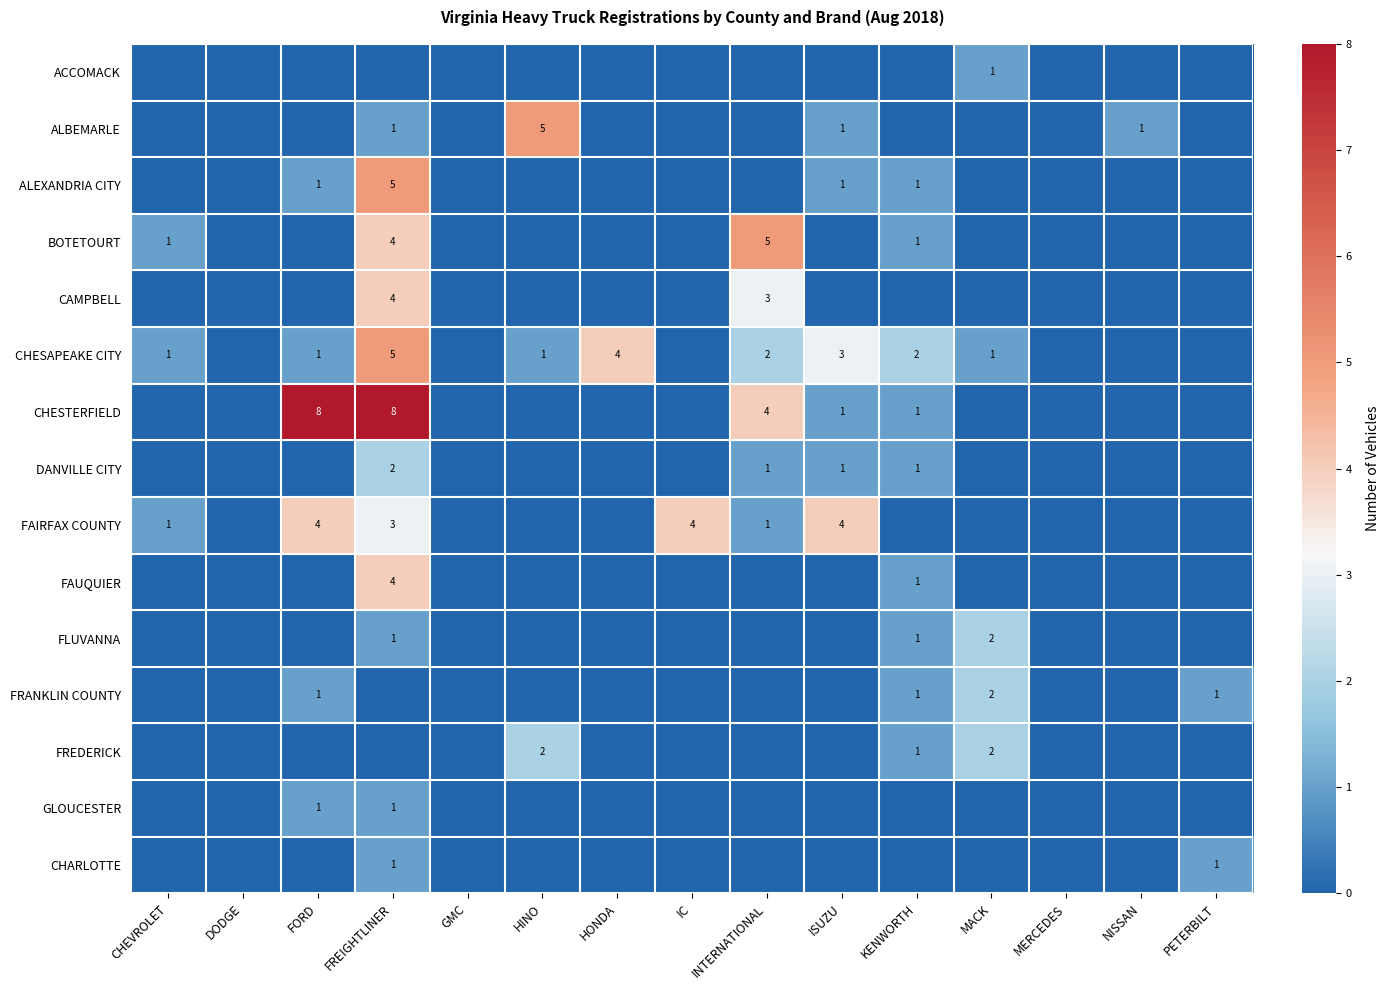

Between KENWORTH and MACK, which is larger?

MACK